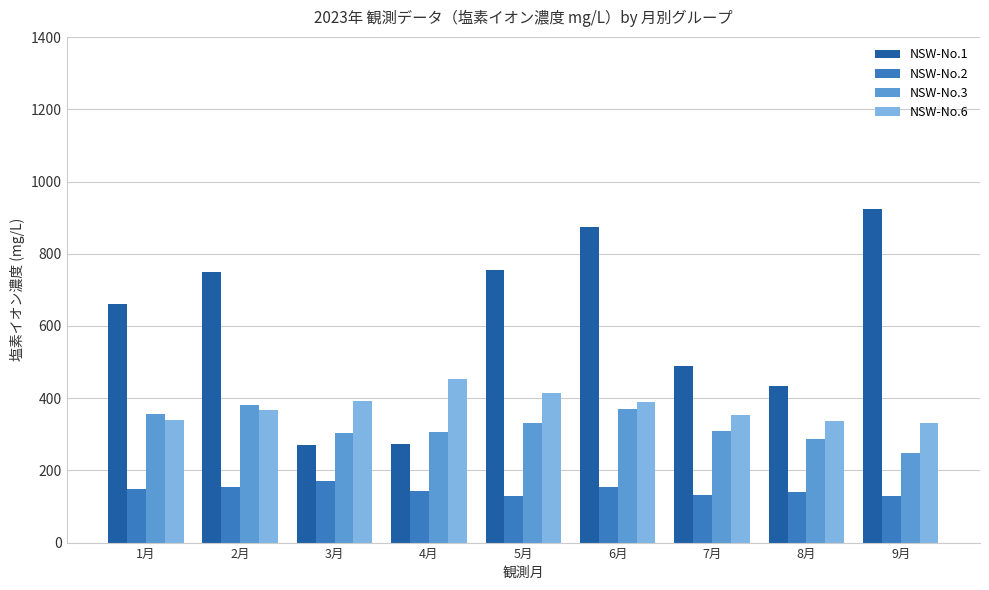

Which label corresponds to the largest value in the chart?

9月